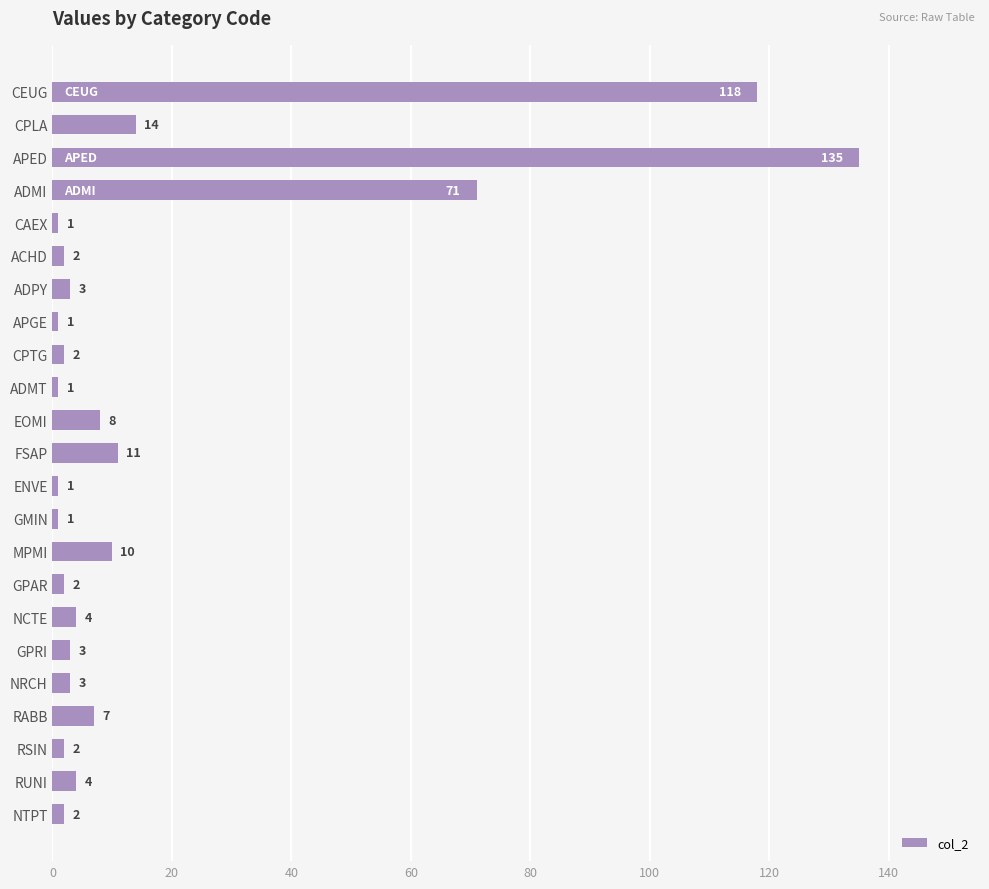

What is the minimum value shown in the chart?

1